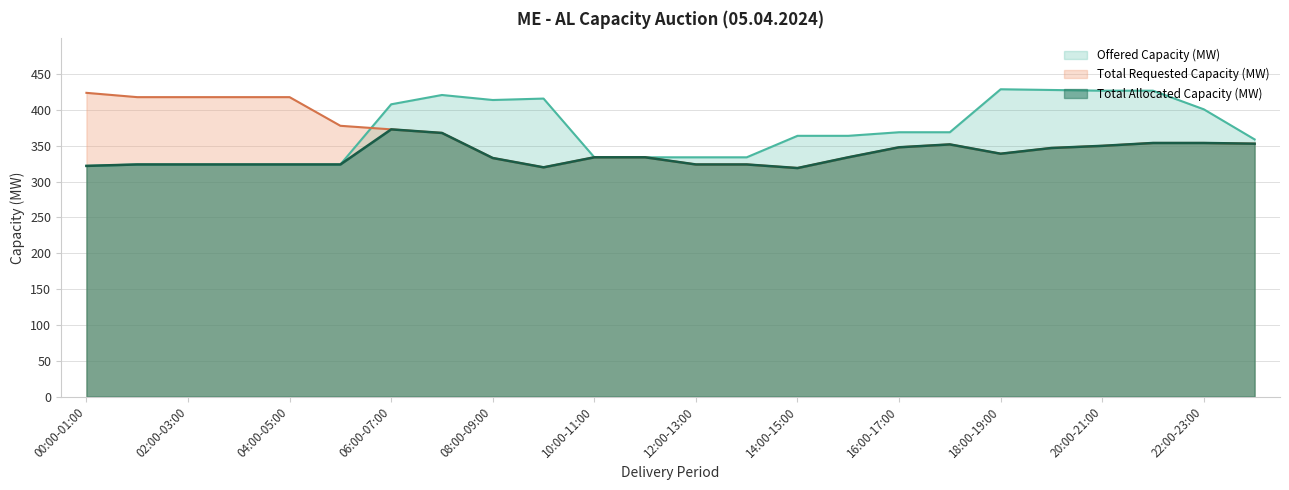

How many categories are shown in the chart?

24